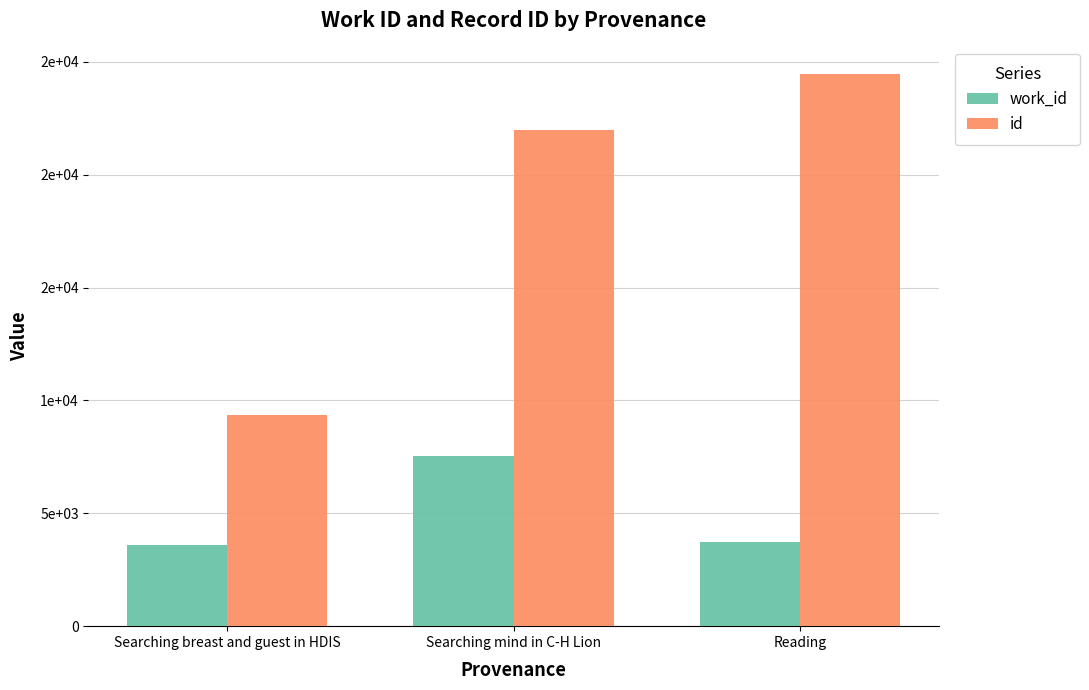

What is the highest value of the id series?

24457